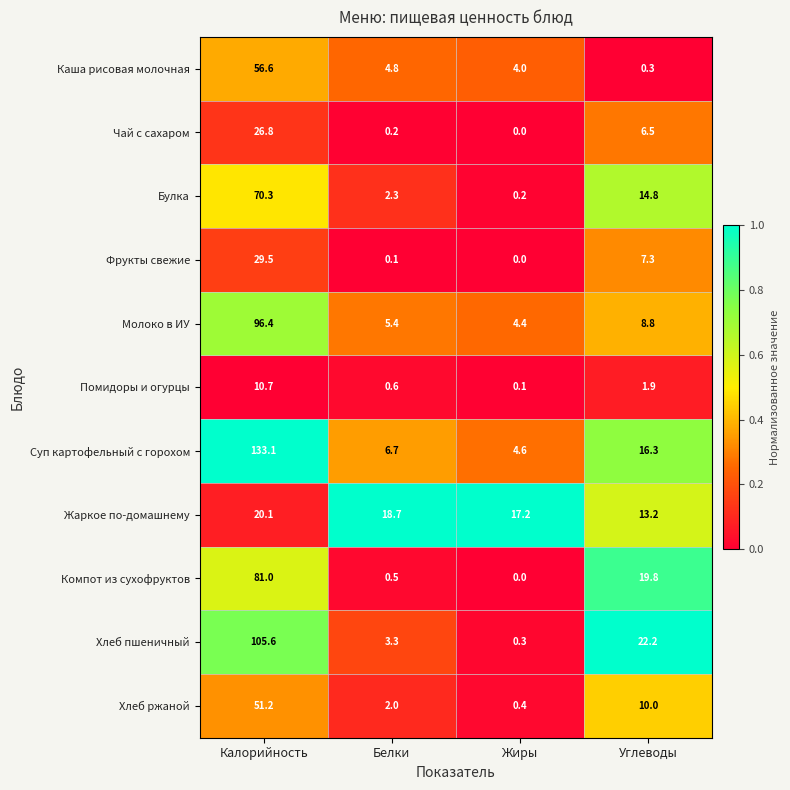

What is the sum of the Хлеб ржаной values at Жиры and Белки?

2.4